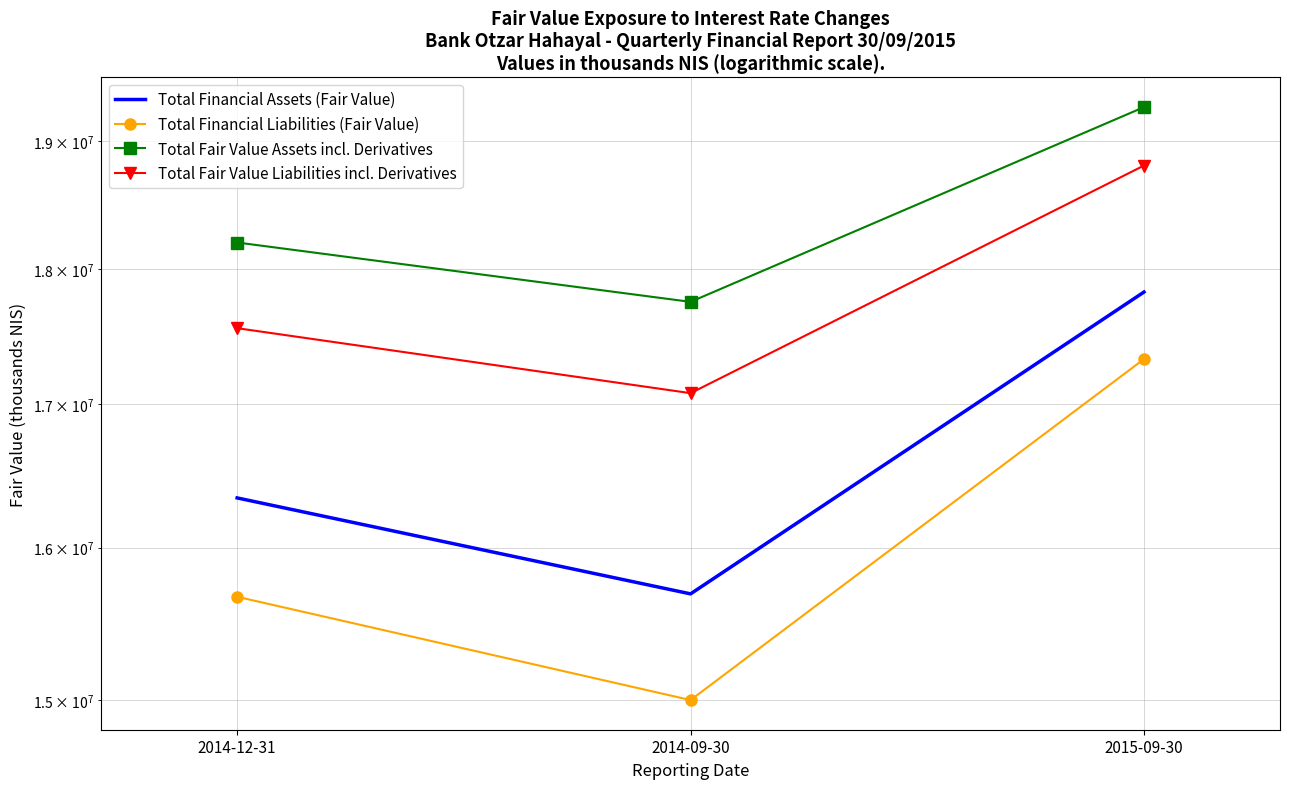

The value of Total Fair Value Liabilities incl. Derivatives at 2014-12-31 is 5990543. True or false?

False